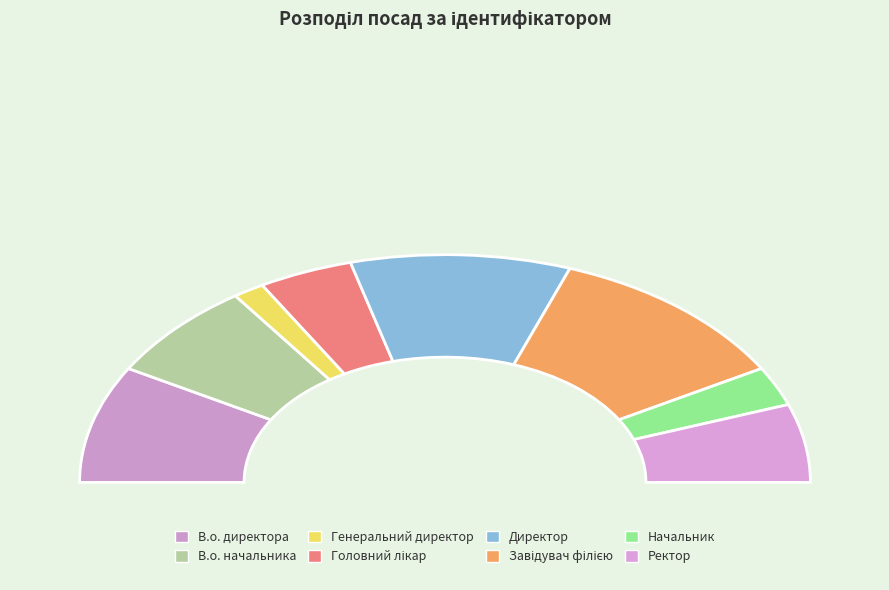

True or false: Завідувач філією accounts for 35% of the total.

False